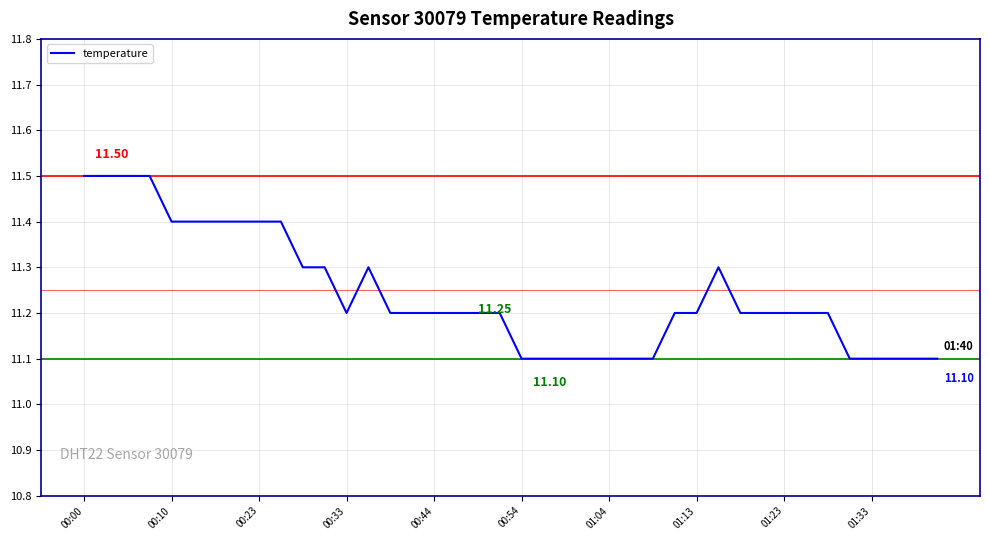

True or false: there are more than 0 points higher than both neighbors.

True